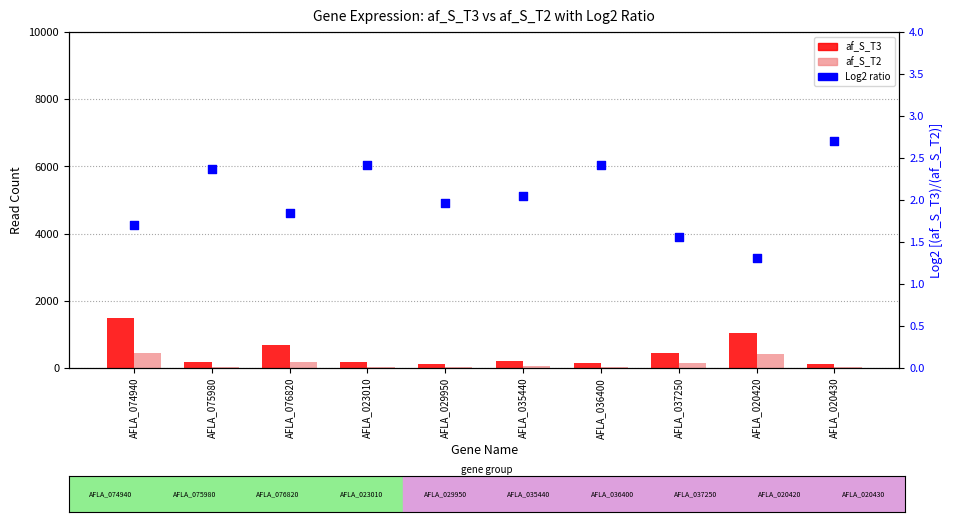

At which category is the sum across all series the highest?

AFLA_074940